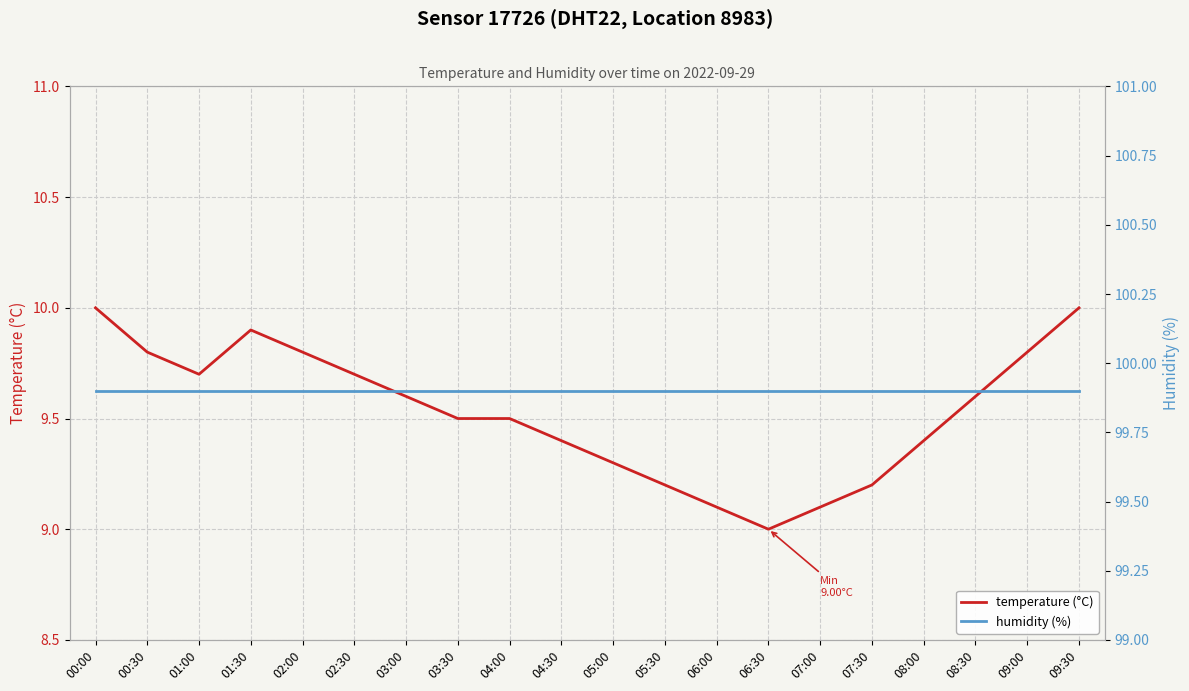

What is the value of the humidity (%) point at the 13th from the left?

99.9